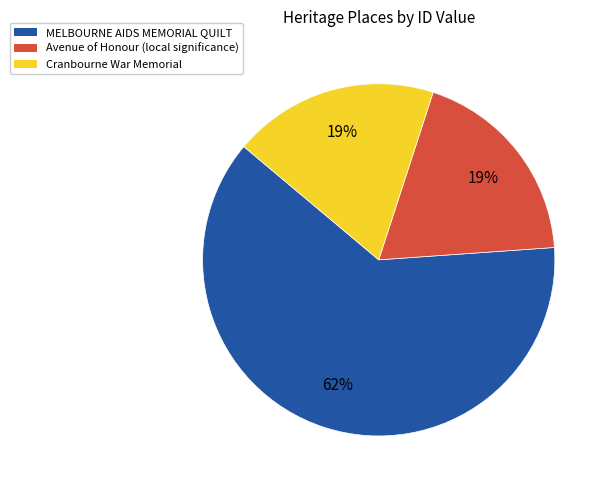

What is the largest slice in the pie chart?

MELBOURNE AIDS MEMORIAL QUILT